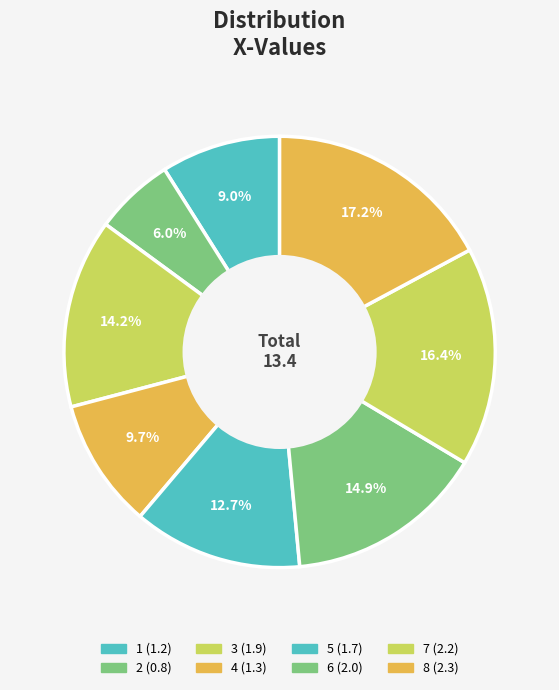

True or false: 7 accounts for 16% of the total.

True